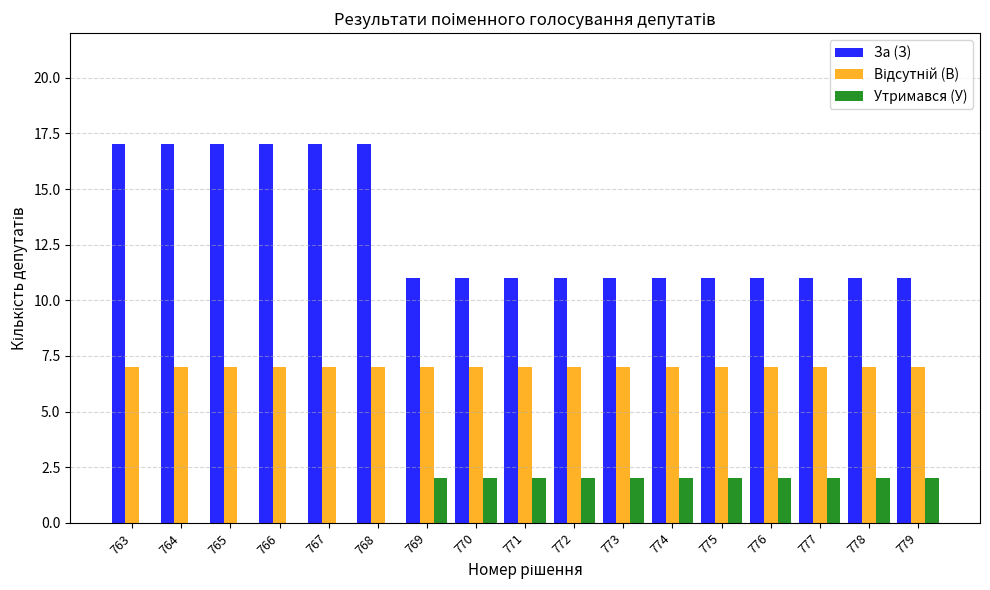

What is the maximum value shown in the chart?

17